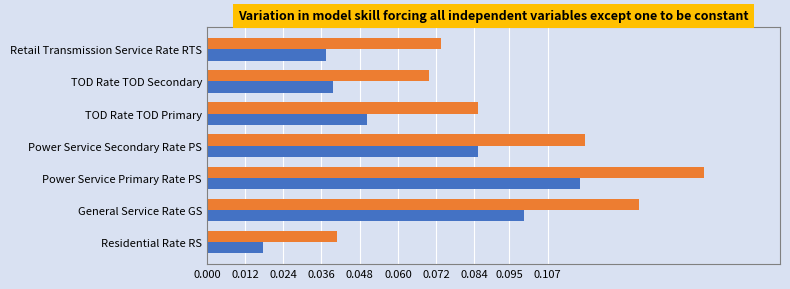

At which category is the sum across all series the highest?

Power Service Primary Rate PS